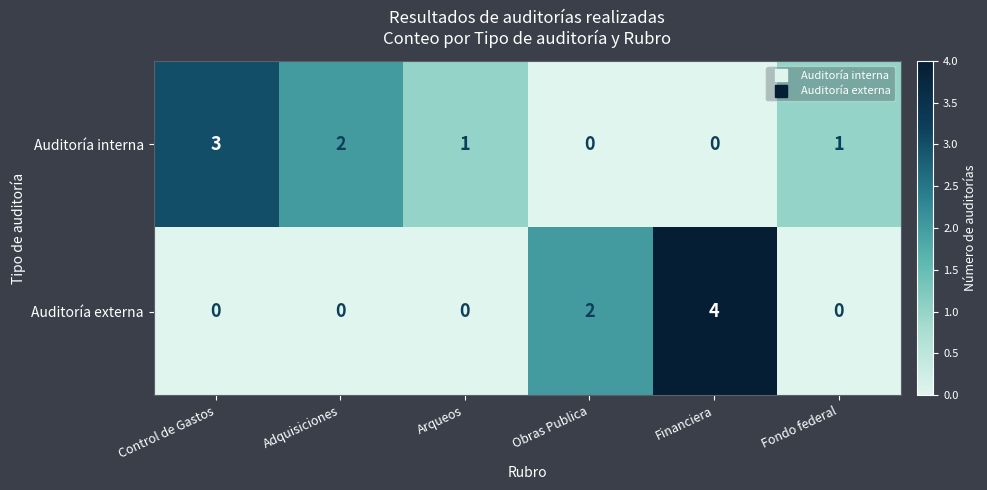

Count the Auditoría externa values in the range 0 to 2.

5